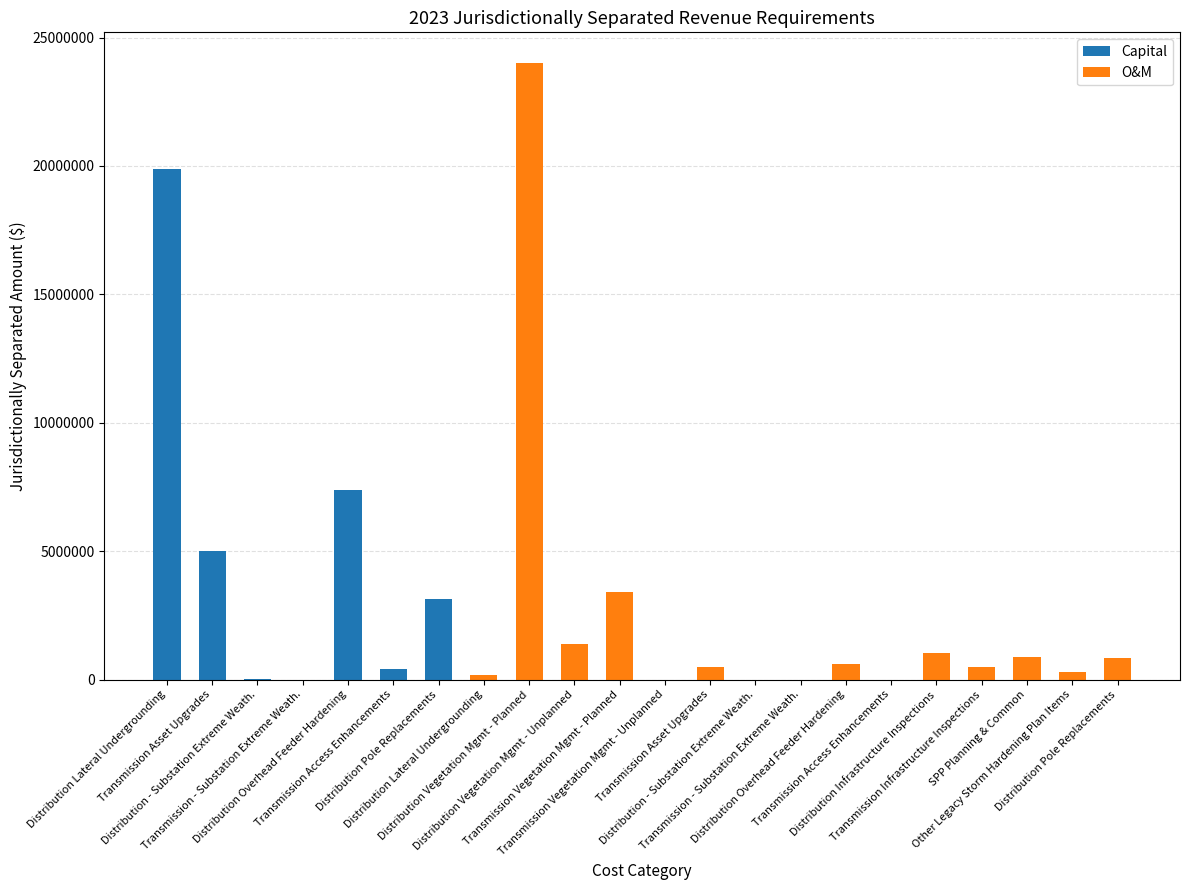

At how many categories does at least one series exceed 18490321?

2